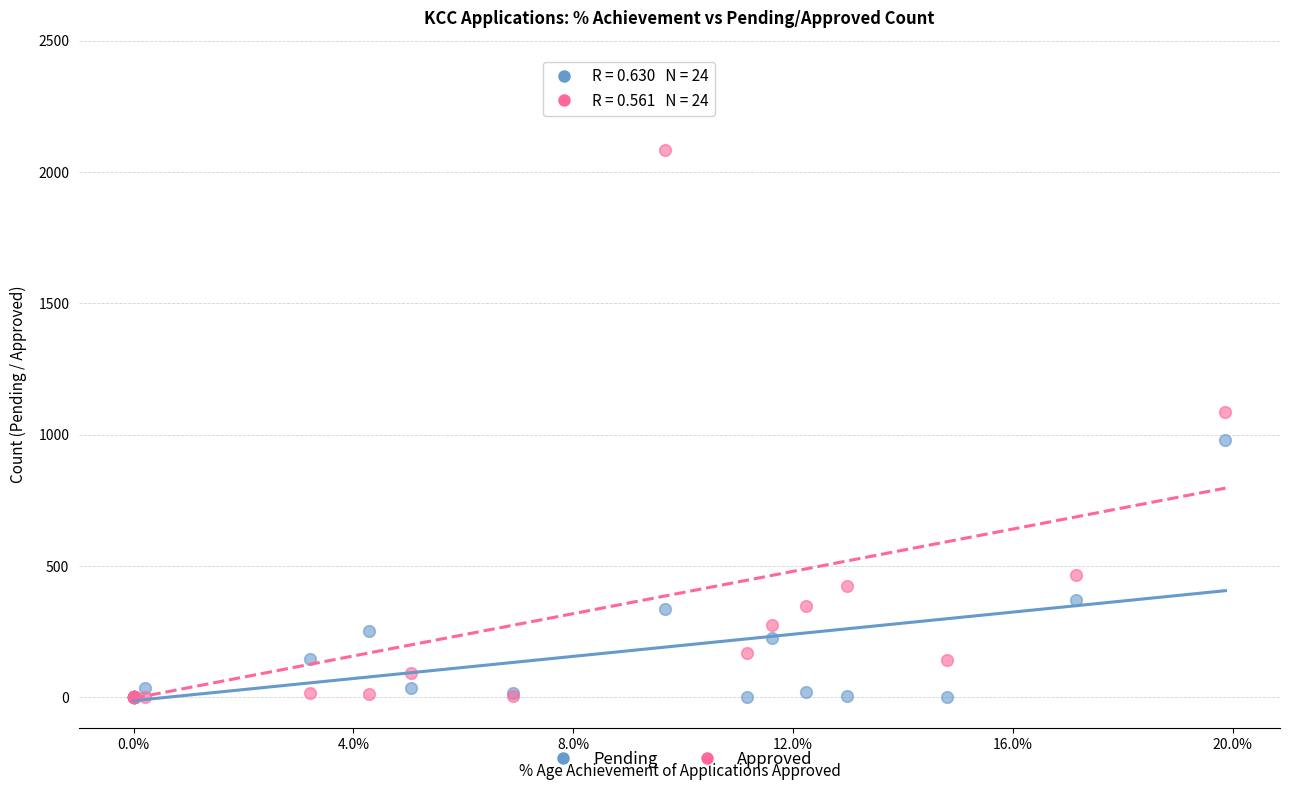

Which series has the widest spread of Y values?

Approved